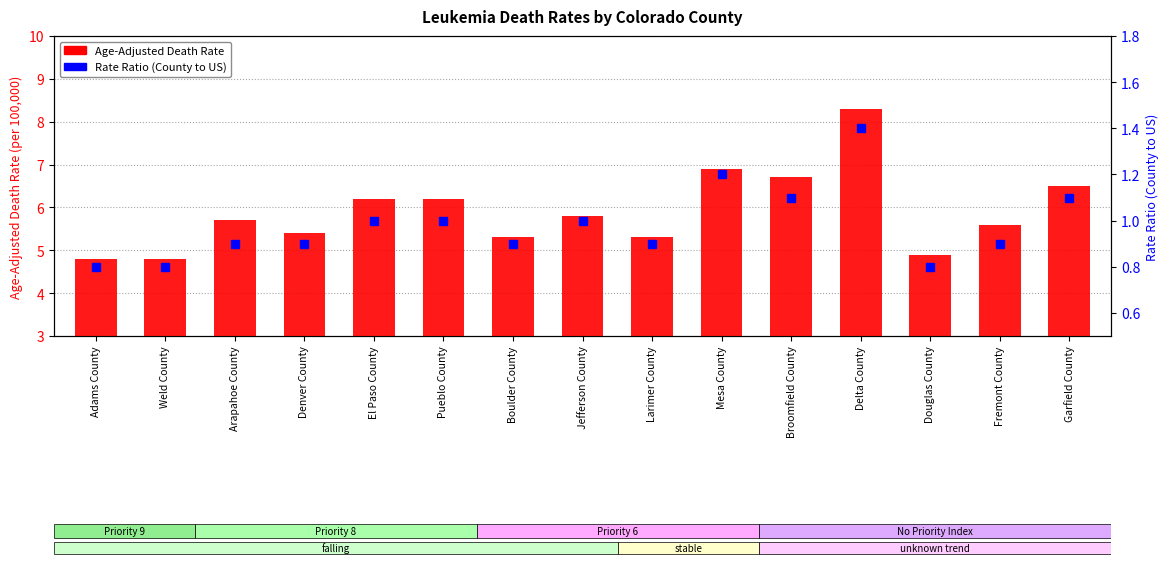

The value of Age-Adjusted Death Rate at Adams County is 2.7. True or false?

False